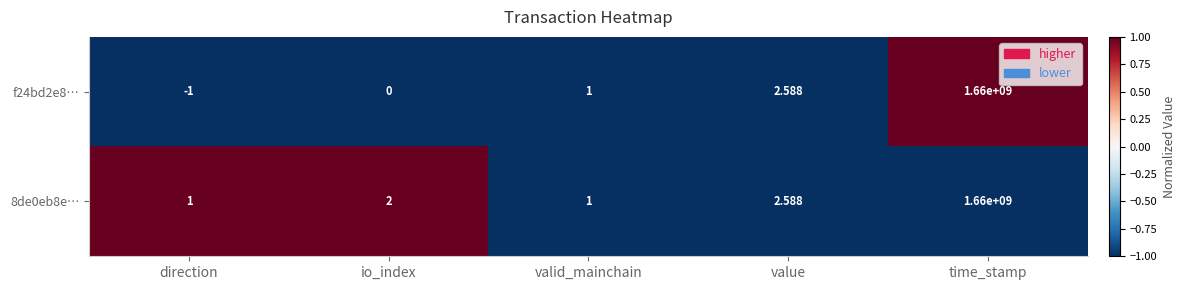

Is the value of 8de0eb8e… at direction greater than the value of f24bd2e8… at direction?

Yes